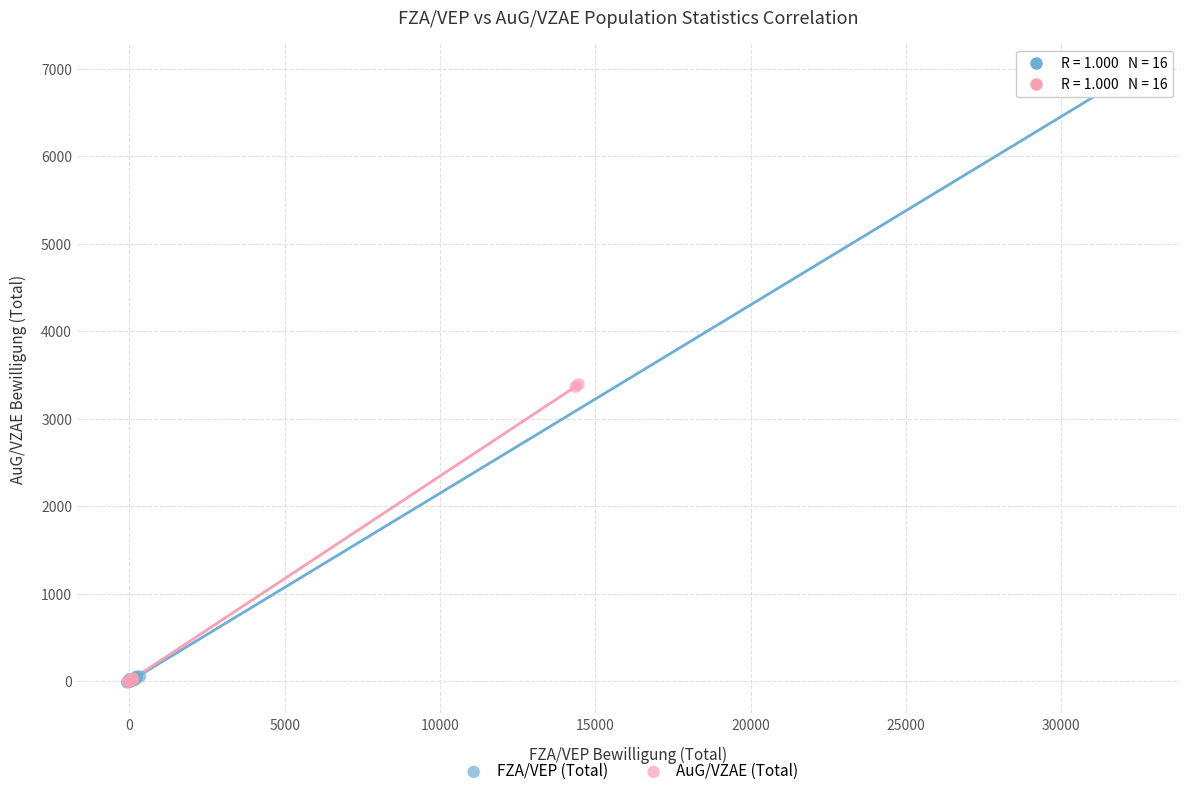

Which series contains the highest Y value?

FZA/VEP (Total)